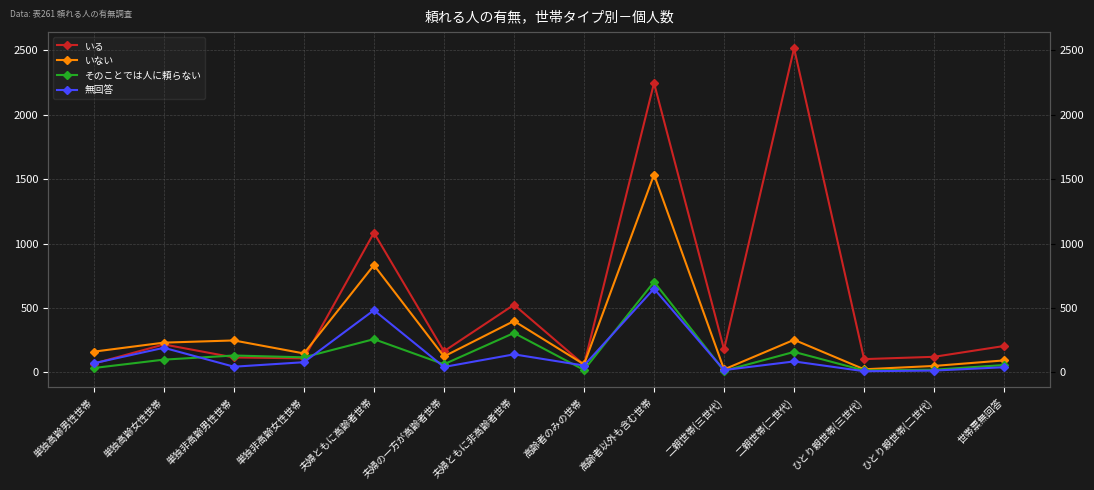

Reading left to right, transcribe all the data shown in this chart.

いる: 単独高齢男性世帯=68	単独高齢女性世帯=217	単独非高齢男性世帯=116	単独非高齢女性世帯=109	夫婦ともに高齢者世帯=1084	夫婦の一方が高齢者世帯=164	夫婦ともに非高齢者世帯=525	高齢者のみの世帯=59	高齢者以外も含む世帯=2247	二親世帯(三世代)=178	二親世帯(二世代)=2517	ひとり親世帯(三世代)=103	ひとり親世帯(二世代)=121	世帯票無回答=205
いない: 単独高齢男性世帯=161	単独高齢女性世帯=231	単独非高齢男性世帯=248	単独非高齢女性世帯=147	夫婦ともに高齢者世帯=833	夫婦の一方が高齢者世帯=124	夫婦ともに非高齢者世帯=399	高齢者のみの世帯=62	高齢者以外も含む世帯=1536	二親世帯(三世代)=23	二親世帯(二世代)=253	ひとり親世帯(三世代)=24	ひとり親世帯(二世代)=50	世帯票無回答=93
そのことでは人に頼らない: 単独高齢男性世帯=34	単独高齢女性世帯=99	単独非高齢男性世帯=131	単独非高齢女性世帯=117	夫婦ともに高齢者世帯=258	夫婦の一方が高齢者世帯=63	夫婦ともに非高齢者世帯=306	高齢者のみの世帯=19	高齢者以外も含む世帯=703	二親世帯(三世代)=12	二親世帯(二世代)=159	ひとり親世帯(三世代)=15	ひとり親世帯(二世代)=21	世帯票無回答=57
無回答: 単独高齢男性世帯=71	単独高齢女性世帯=191	単独非高齢男性世帯=44	単独非高齢女性世帯=79	夫婦ともに高齢者世帯=483	夫婦の一方が高齢者世帯=42	夫婦ともに非高齢者世帯=140	高齢者のみの世帯=53	高齢者以外も含む世帯=650	二親世帯(三世代)=18	二親世帯(二世代)=85	ひとり親世帯(三世代)=9	ひとり親世帯(二世代)=14	世帯票無回答=40